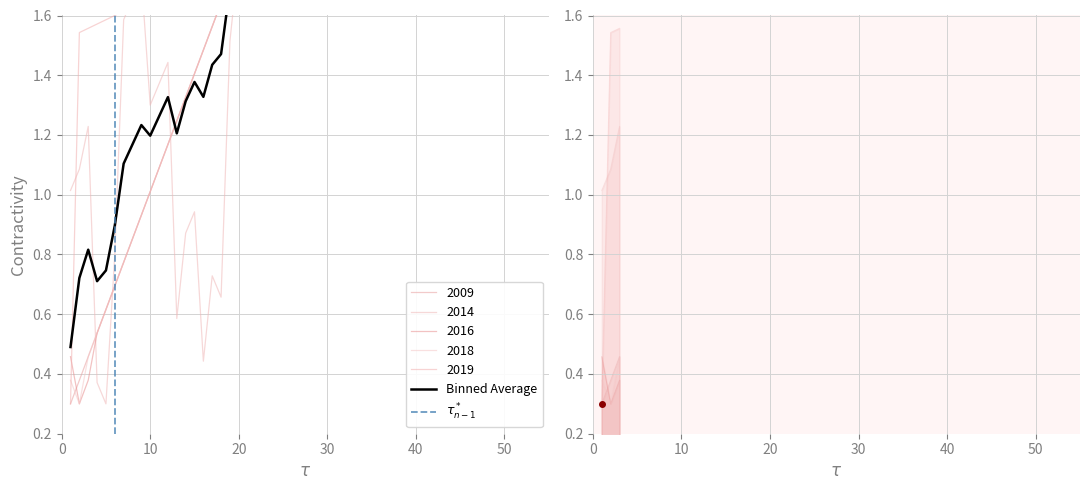

Count the number of data series in this chart.

5